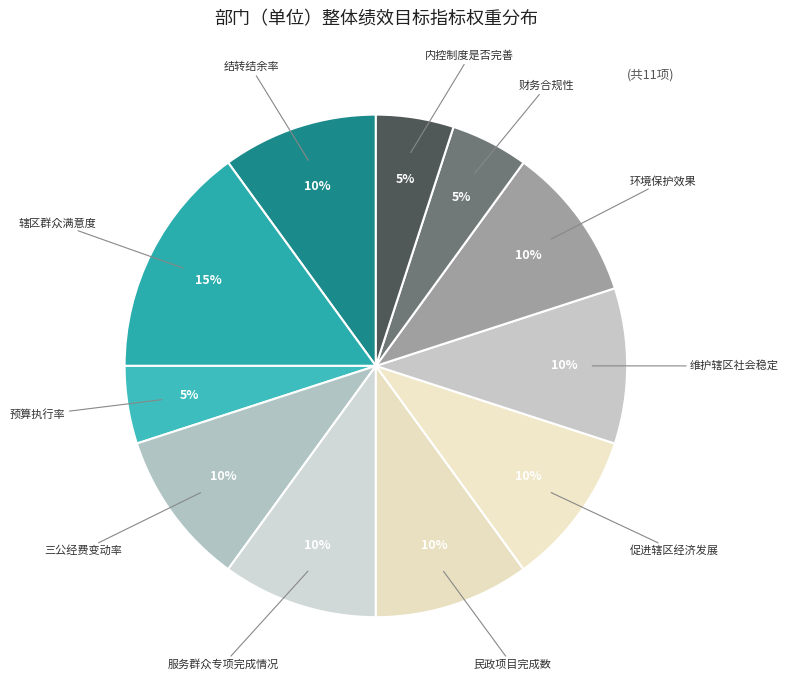

To the nearest percent, what is the difference between the largest and smallest slice percentages?

10%